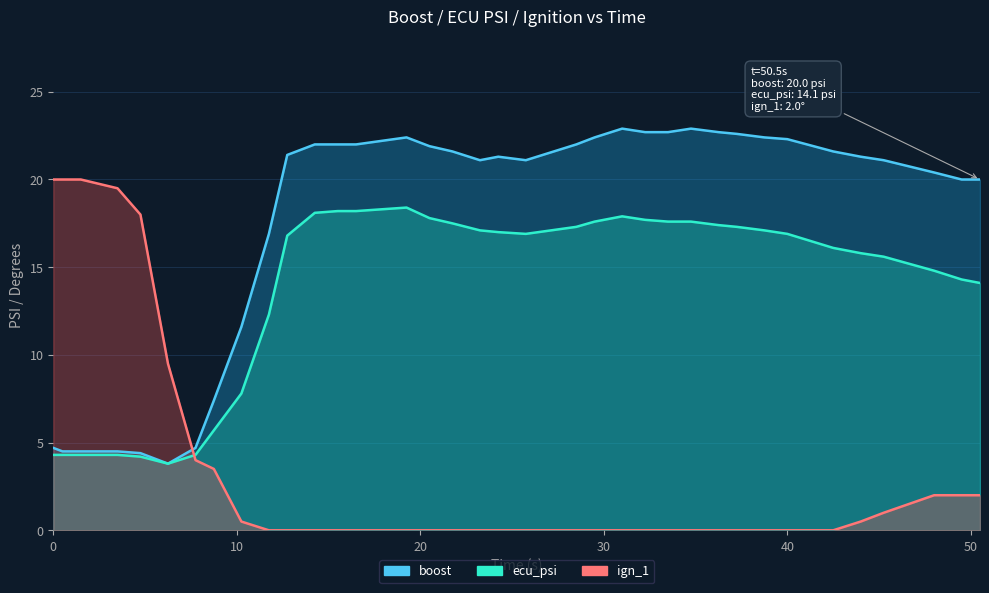

What is the difference between the maximum and minimum values in the ecu_psi series?

14.6